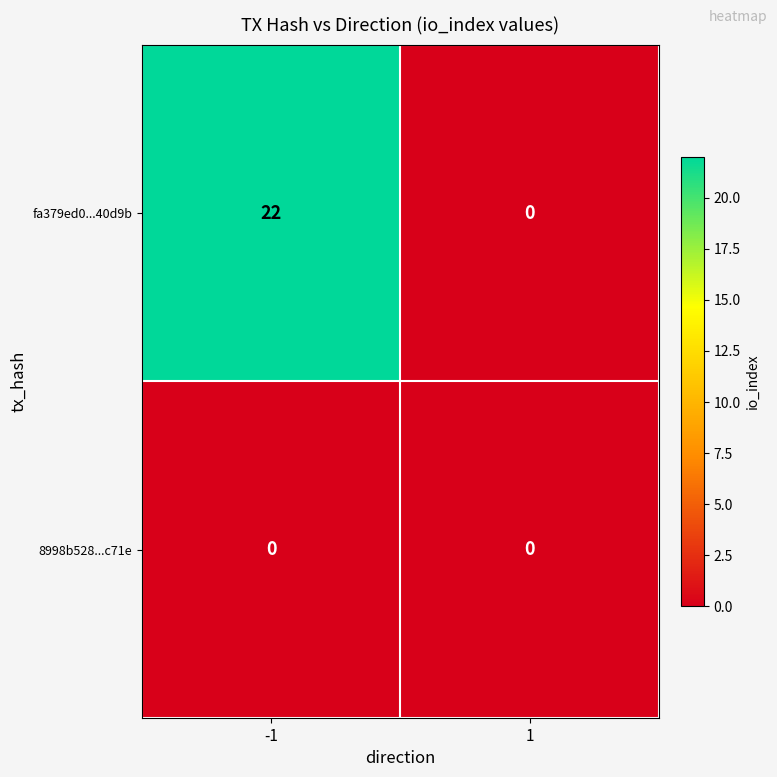

List the series in order of their overall mean, lowest first.

8998b528...c71e, fa379ed0...40d9b